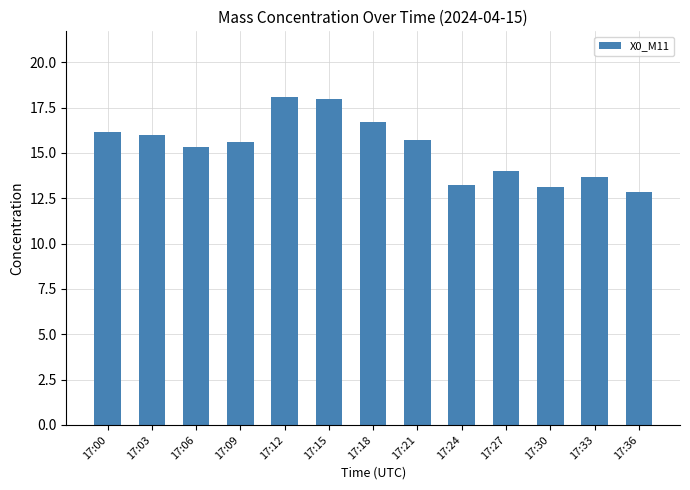

What is the value of the 11th bar from the left?

13.2